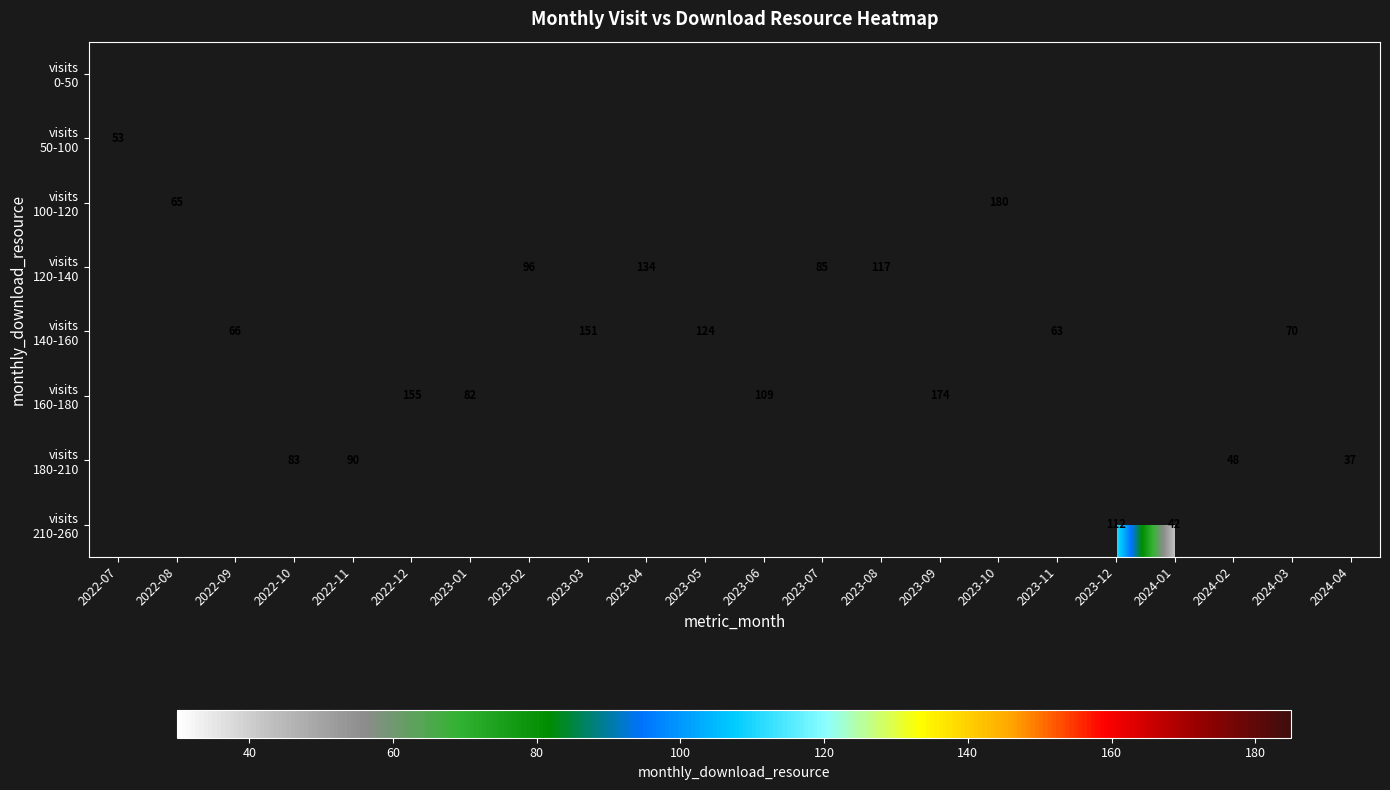

What is the greatest value displayed?

180.0